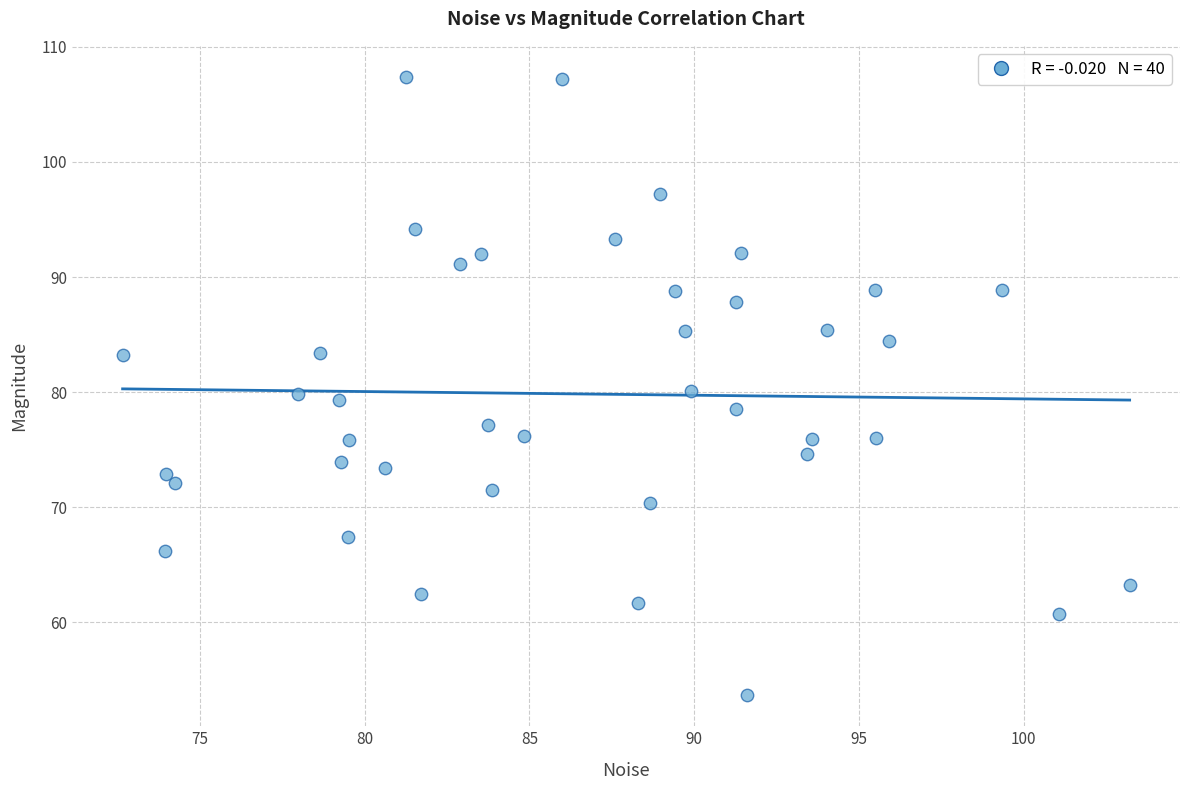

What is the range of Y values (max minus min)?

53.7